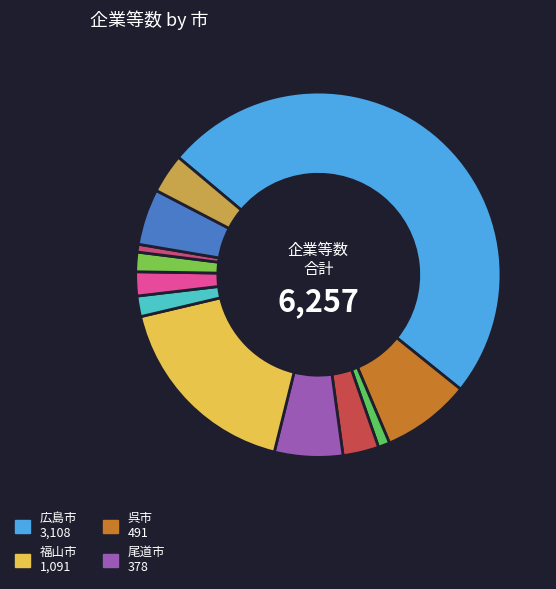

Which slice is the largest?

広島市